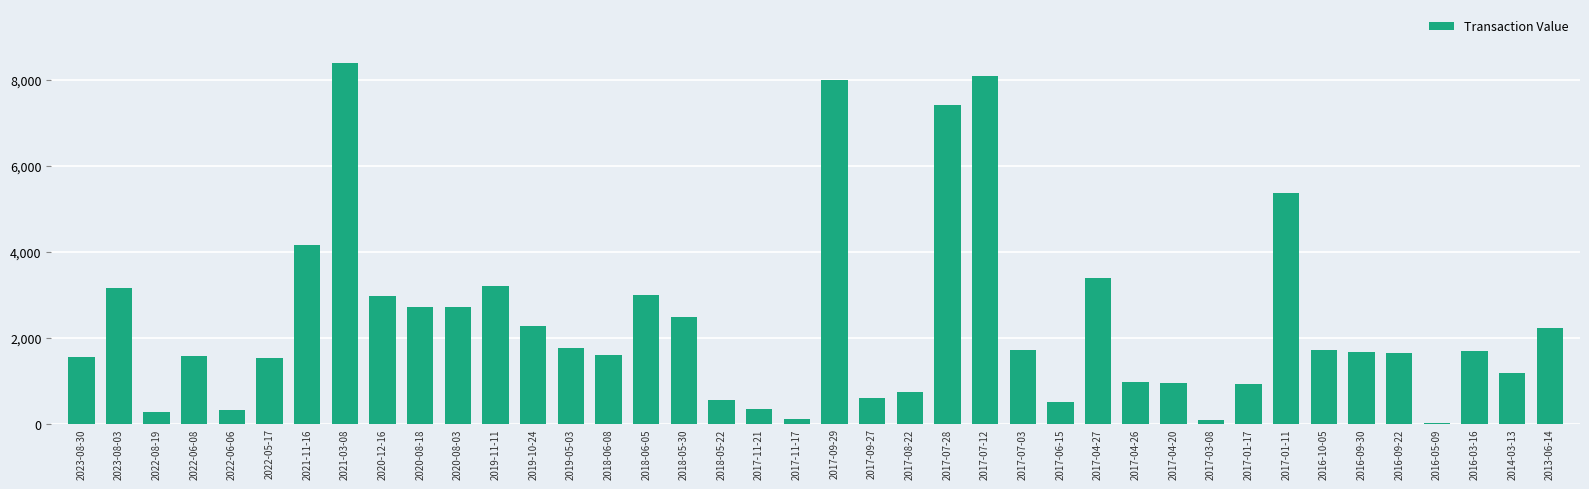

What is the sum of the values at 2018-05-22 and 2016-10-05?

2245.7